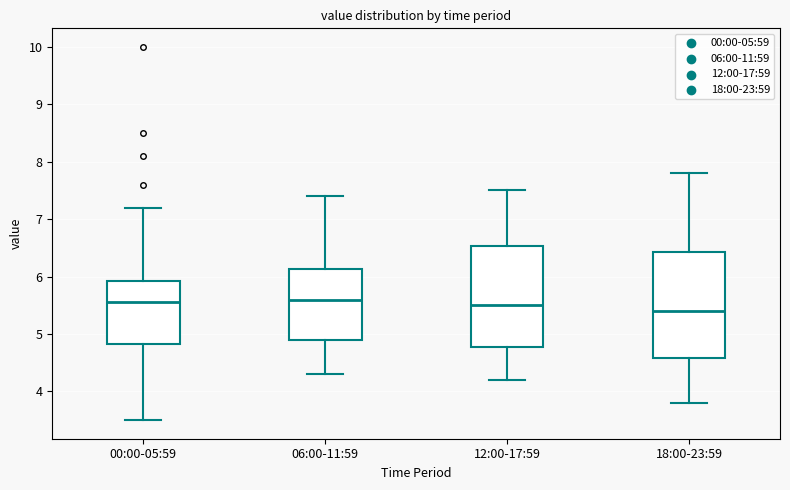

Reading left to right, read every box against the y-axis: the position of its median line, the range the box covers, and the ends of its whiskers. The values are not printed on the chart, so give them approximately, as read against the axis.

00:00-05:59: median 5.6, box 4.8 to 5.9, whiskers 3.5 to 7.2
06:00-11:59: median 5.6, box 4.9 to 6.1, whiskers 4.3 to 7.4
12:00-17:59: median 5.5, box 4.8 to 6.5, whiskers 4.2 to 7.5
18:00-23:59: median 5.4, box 4.6 to 6.4, whiskers 3.8 to 7.8